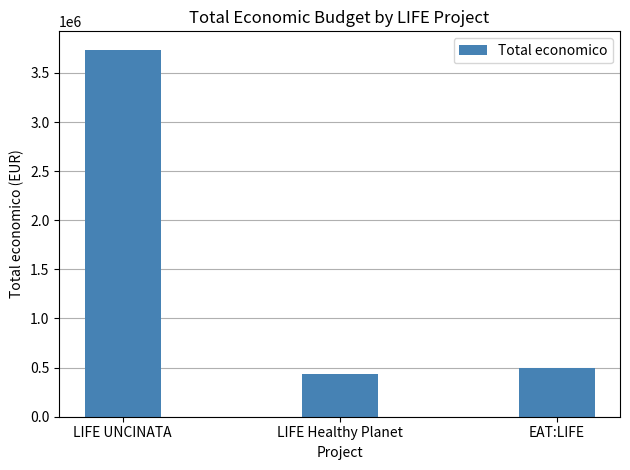

What is the value of the 1st bar from the left?

3736434